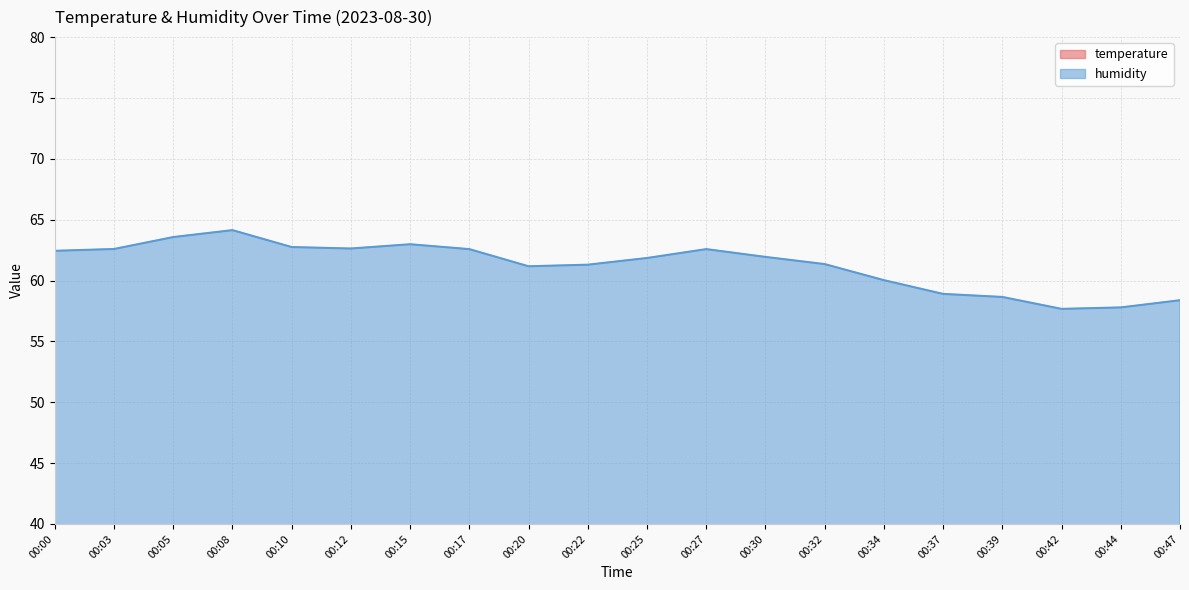

What are all the series names shown in the legend?

temperature, humidity